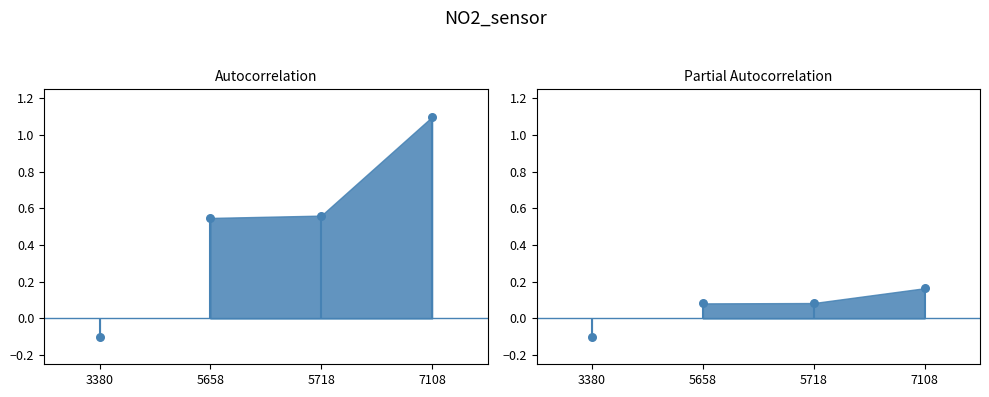

Between 3380 and 5718, which is larger?

5718